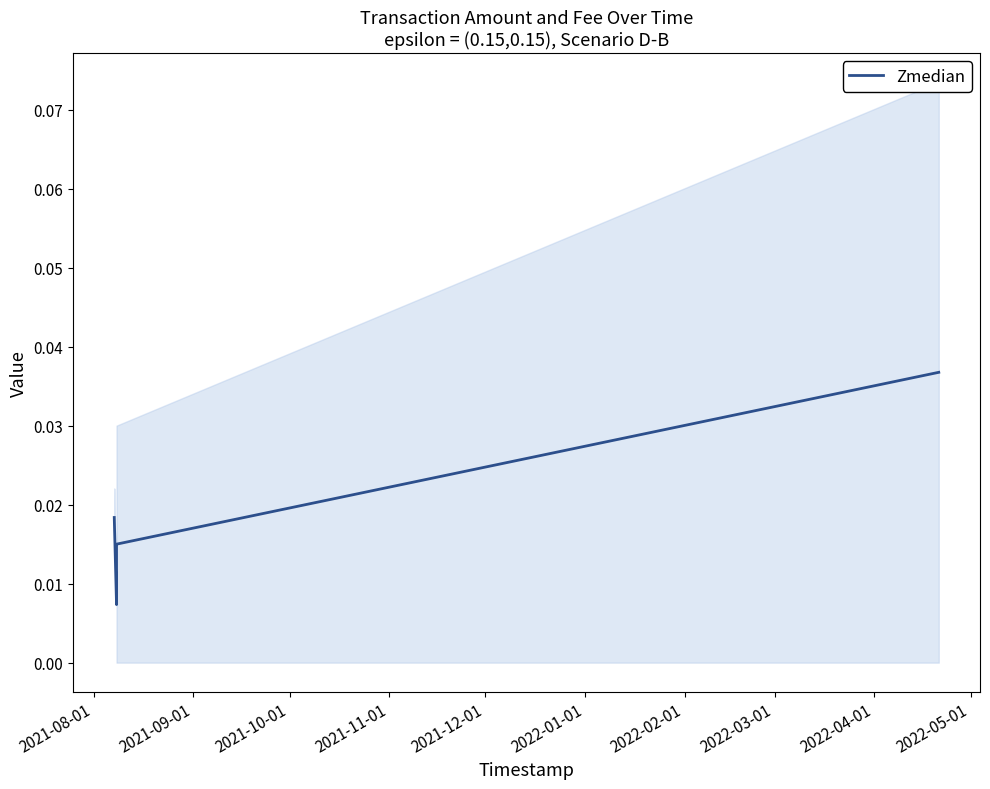

Is this an area chart (filled region under the line)?

No